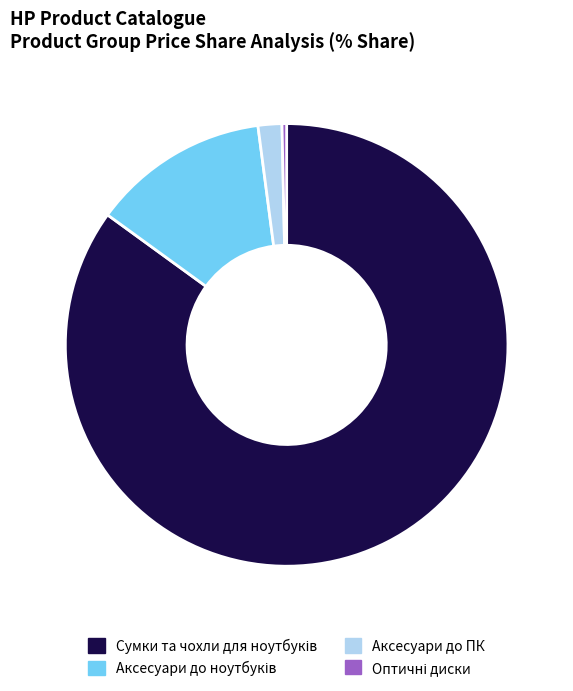

Is it true that Аксесуари до ПК is 13% of the pie?

False